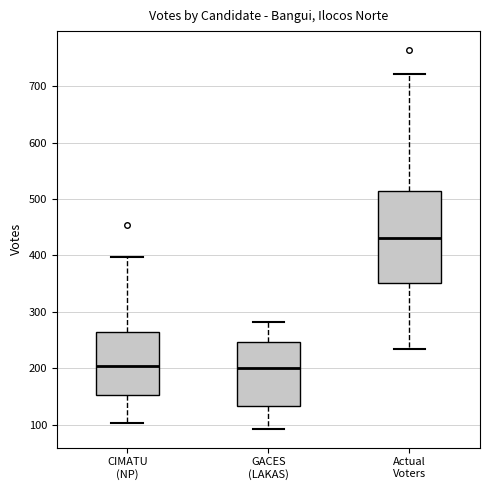

Which box has the highest median line?

Actual Voters